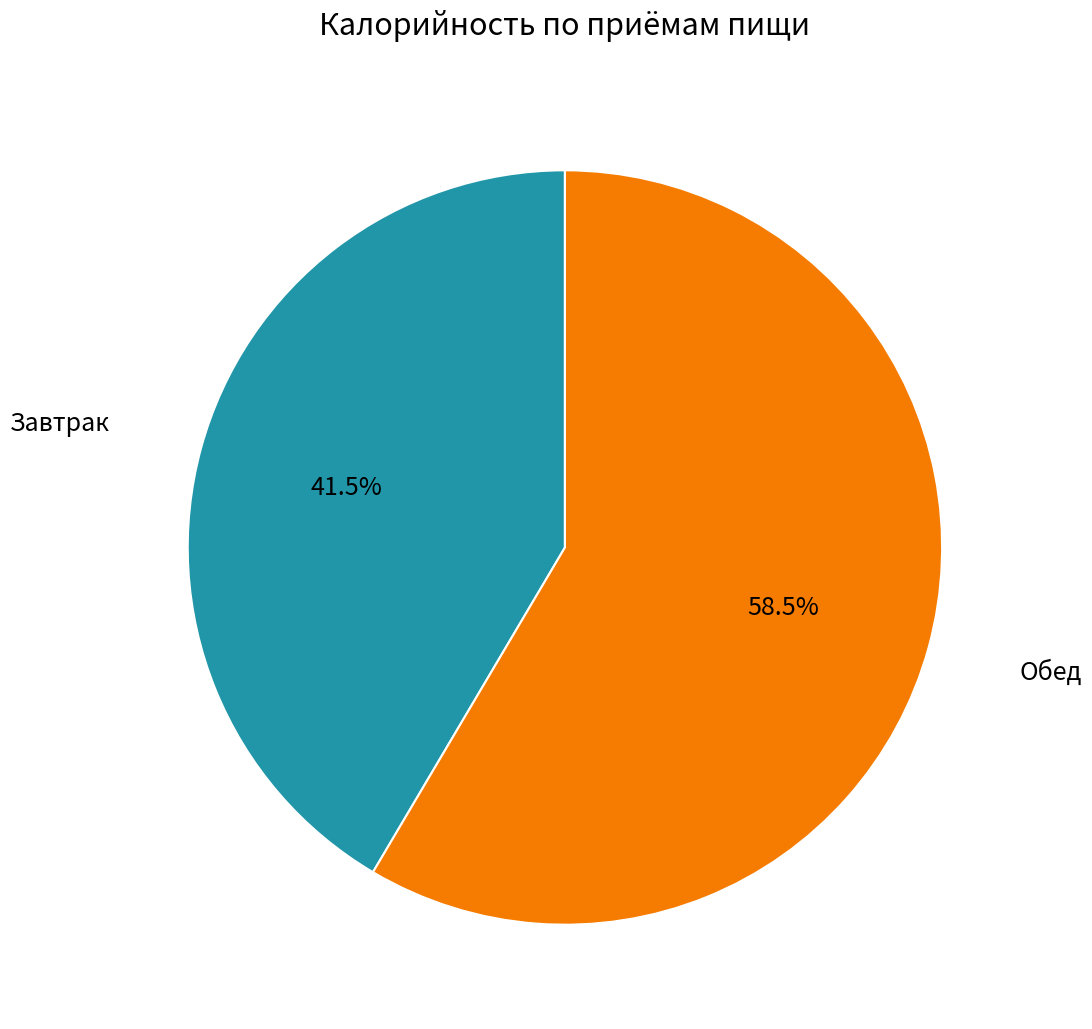

To the nearest percent, what is the difference between the largest and smallest slice percentages?

17%